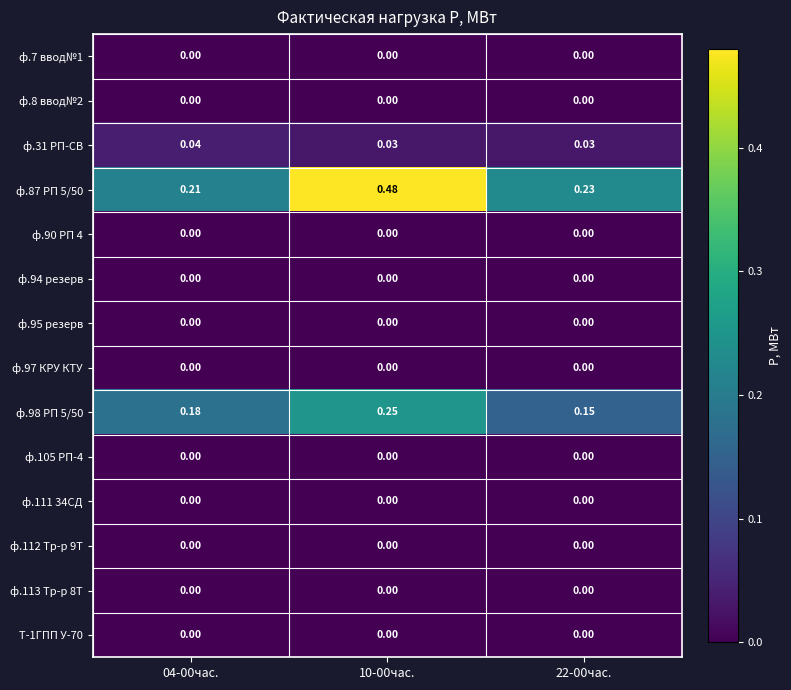

Which series has the largest range (max minus min)?

ф.87 РП 5/50